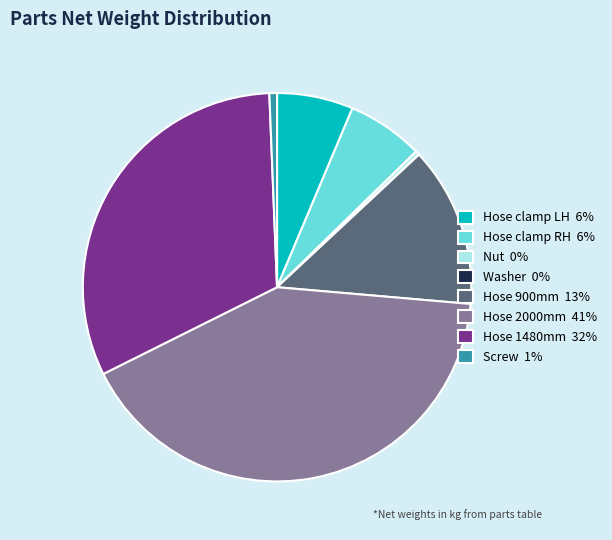

Which slice is the largest?

Hose 2000mm